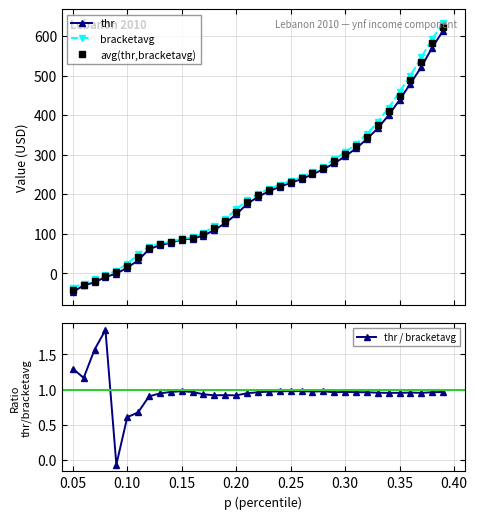

What is the minimum value for avg(thr,bracketavg)?

-41.5